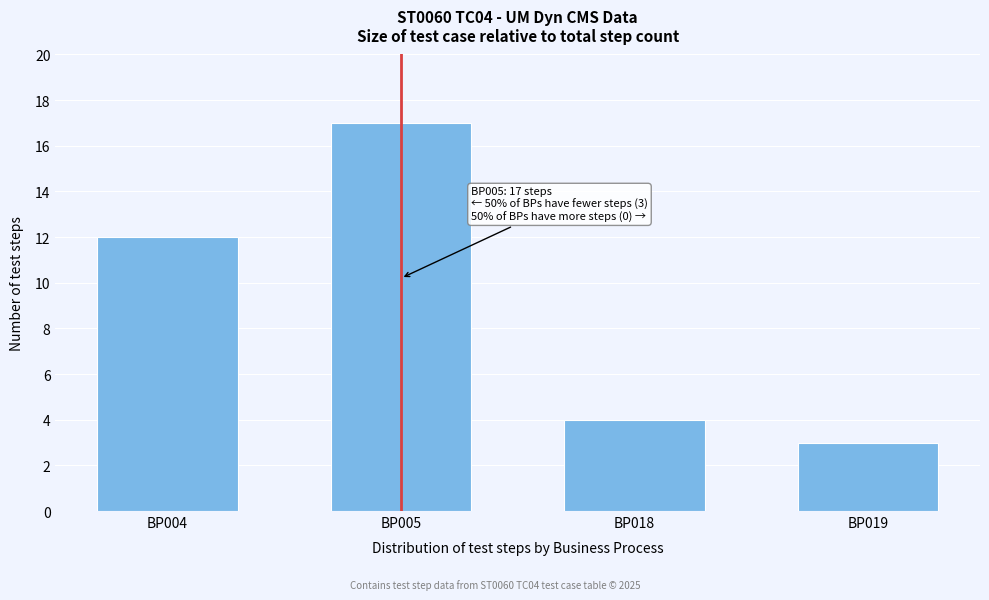

Reading right to left, what are all the values shown in this chart?

3	4	17	12